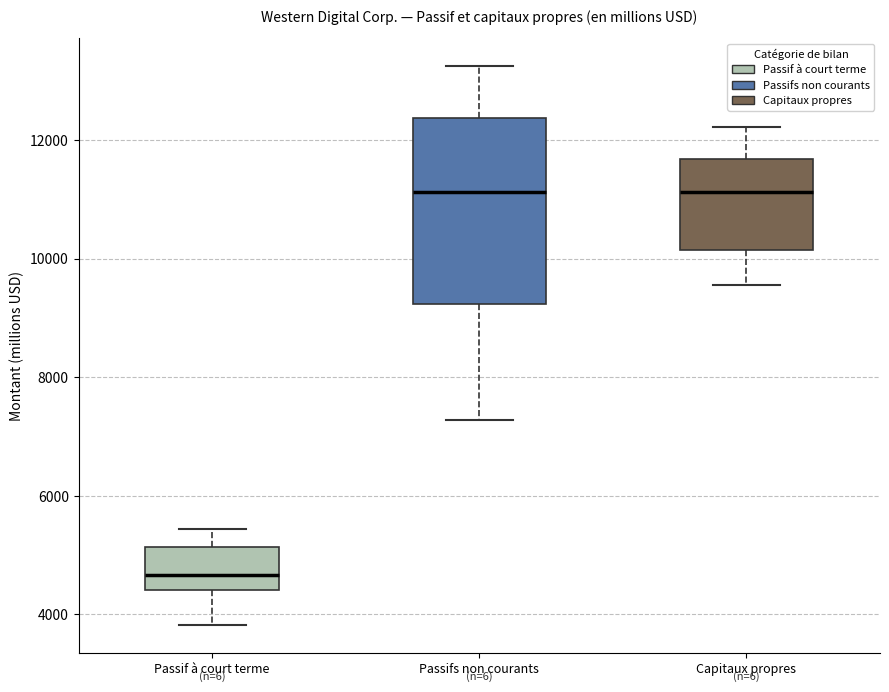

Comparing the boxes themselves (not the whiskers), which one is the tallest?

Passifs non courants